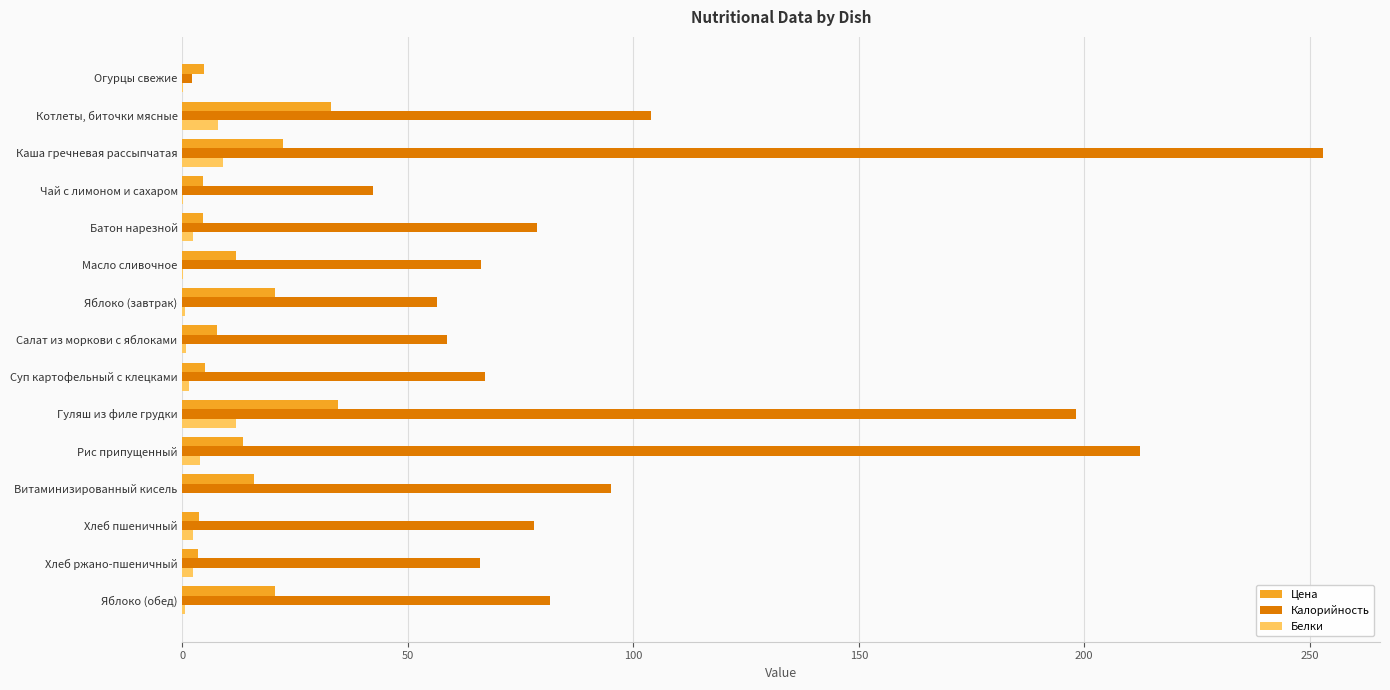

Which label corresponds to the largest value in the chart?

Каша гречневая рассыпчатая